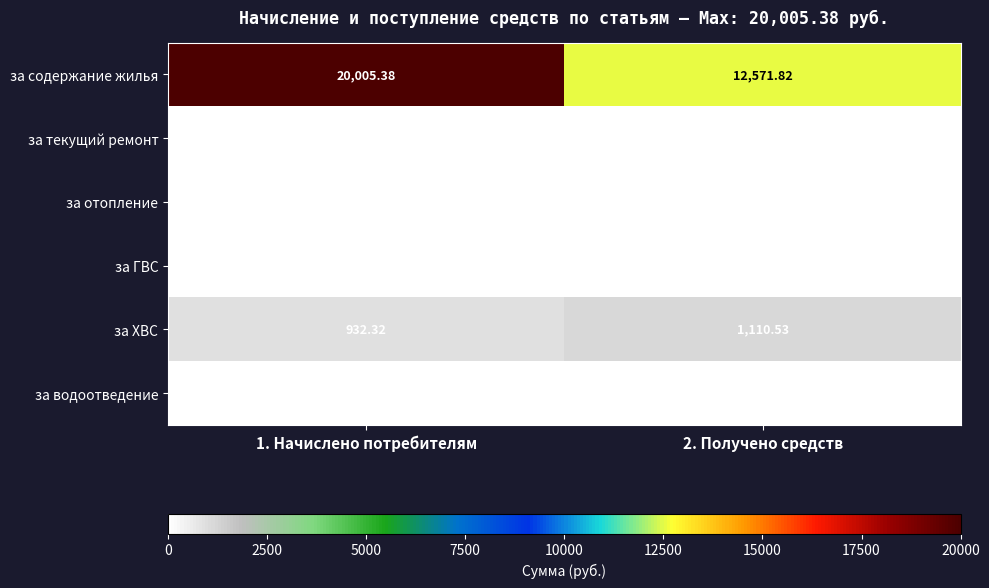

Which series changed the most between 1. Начислено потребителям and 2. Получено средств?

за содержание жилья